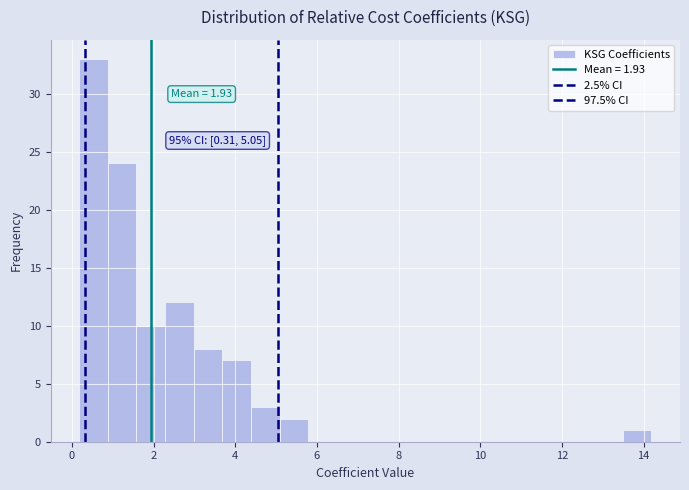

Read against the x-axis, roughly where is the centre of the tallest bar?

0.6